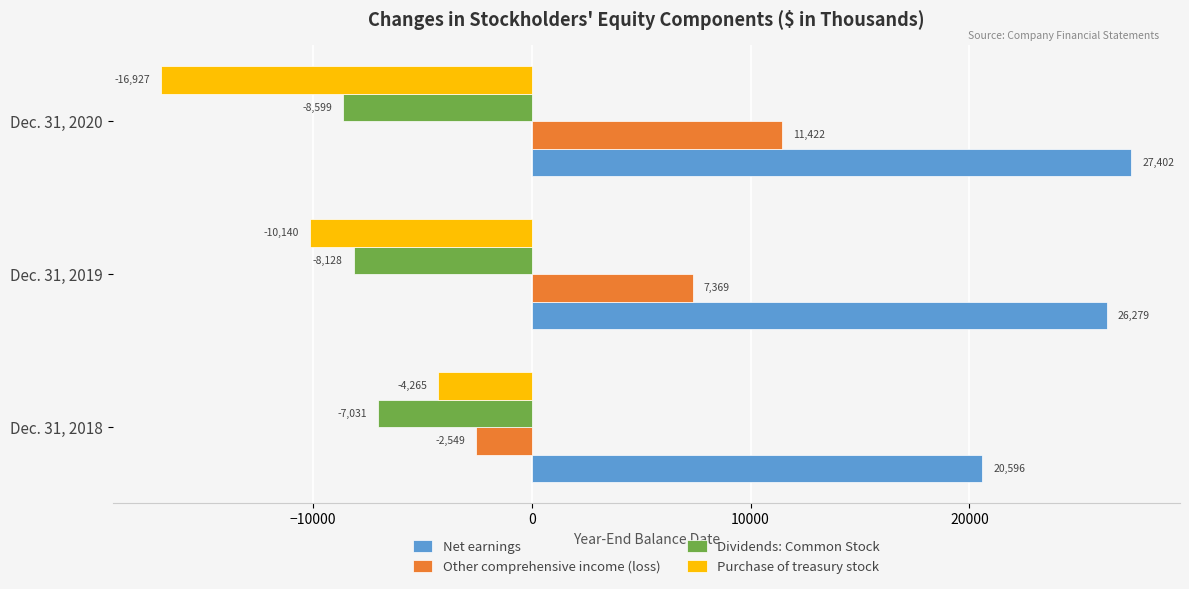

What are all the series names shown in the legend?

Net earnings, Other comprehensive income (loss), Dividends: Common Stock, Purchase of treasury stock